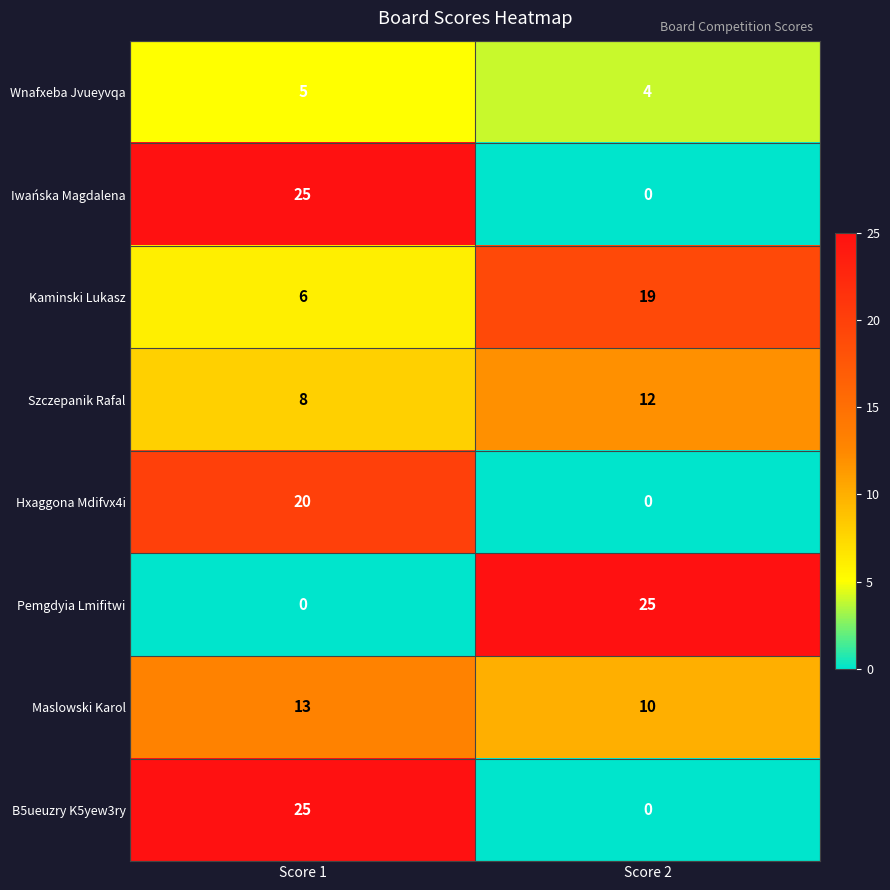

Is it true that Iwańska Magdalena equals 7 at Score 1?

False